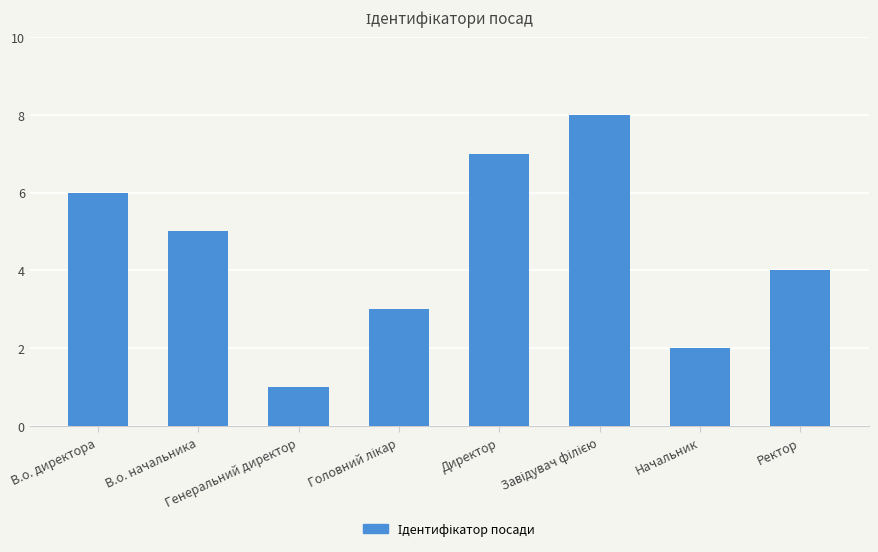

Read the value at Начальник.

2